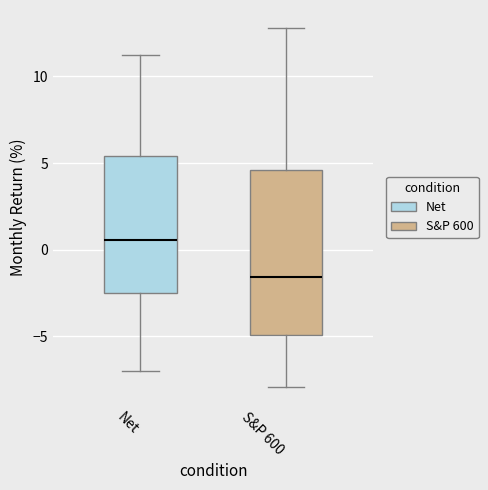

Reading left to right, transcribe this box plot: for each box, give where its median line is, the range the box spans, and where its two whiskers end, as read against the y-axis. The values are not printed on the chart, so give them approximately, as read against the axis.

Net: median 0.5, box -2.5 to 5.5, whiskers -7.0 to 11.0
S&P 600: median -1.5, box -5.0 to 4.5, whiskers -8.0 to 13.0